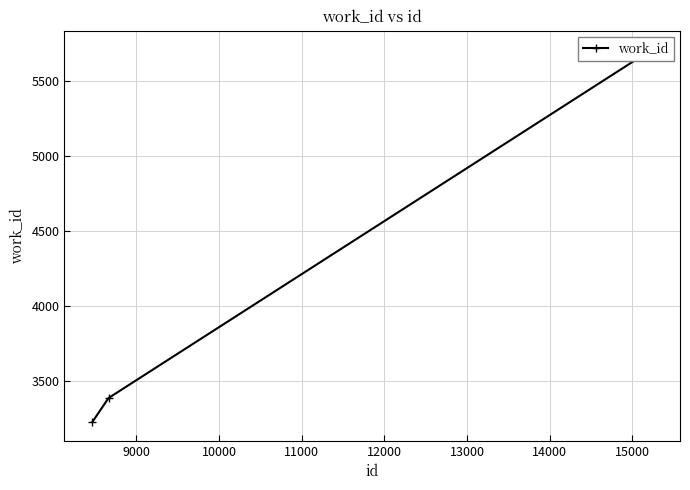

Reading left to right, list all the values displayed in this chart.

3224	3384	5679	5709